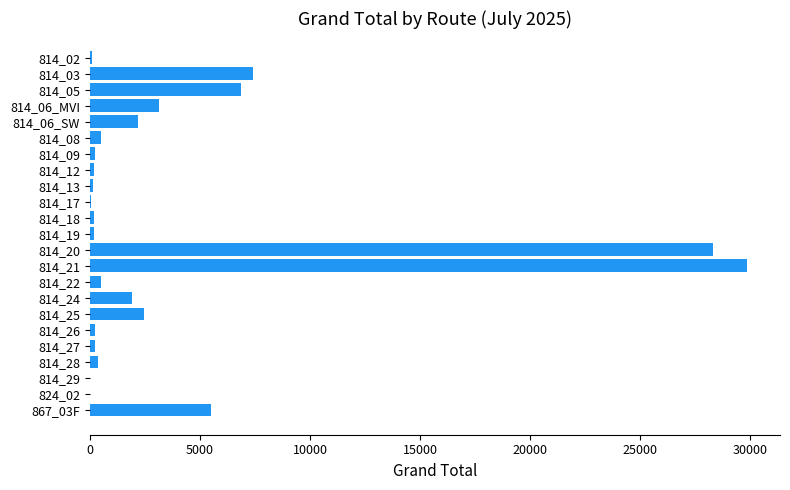

What is the sum of all values?

90657